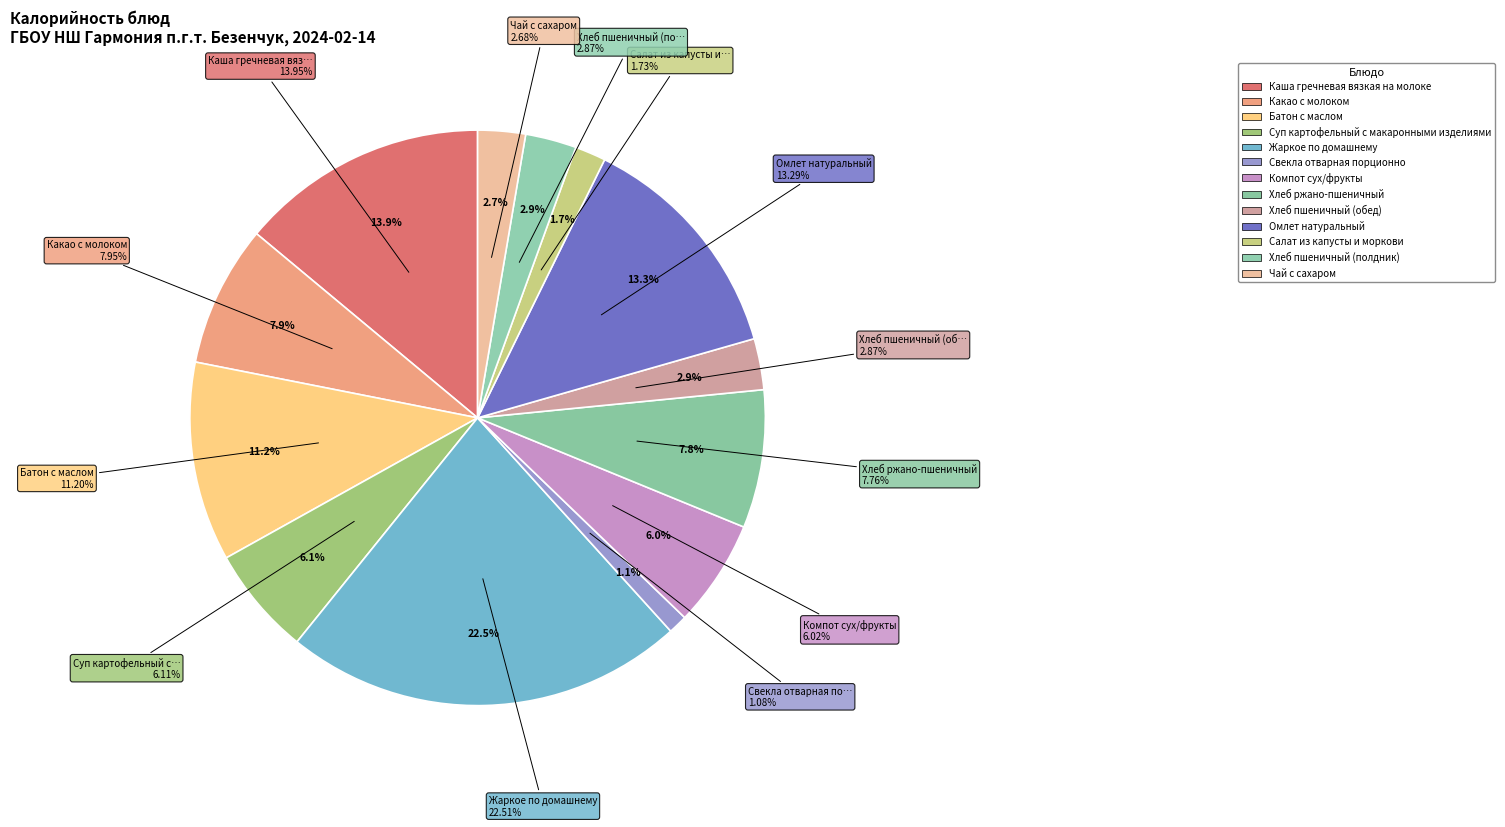

To the nearest percent, what is the average slice percentage?

8%